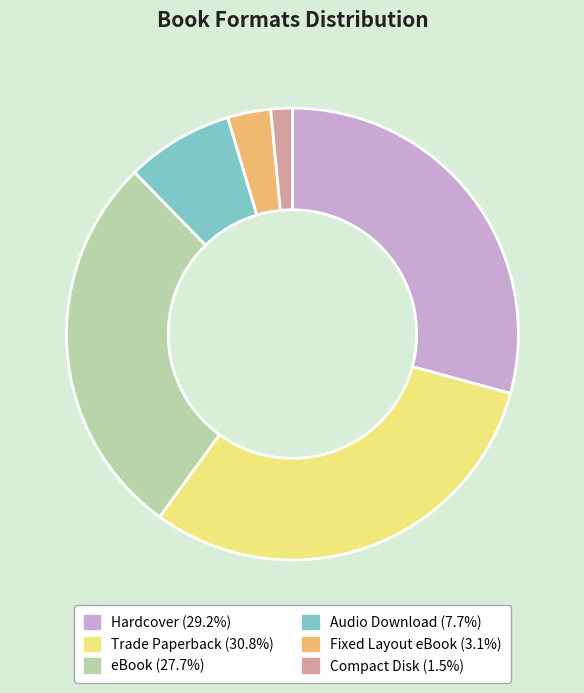

Combined, do Trade Paperback and Audio Download account for over 50%?

No